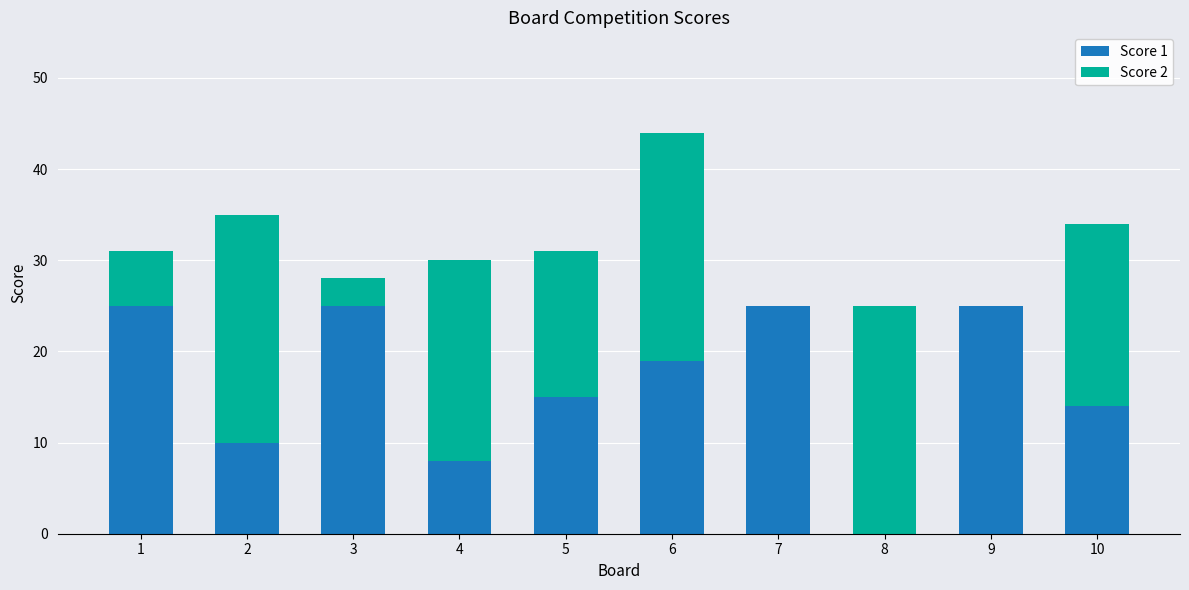

At which category is the sum across all series the highest?

6